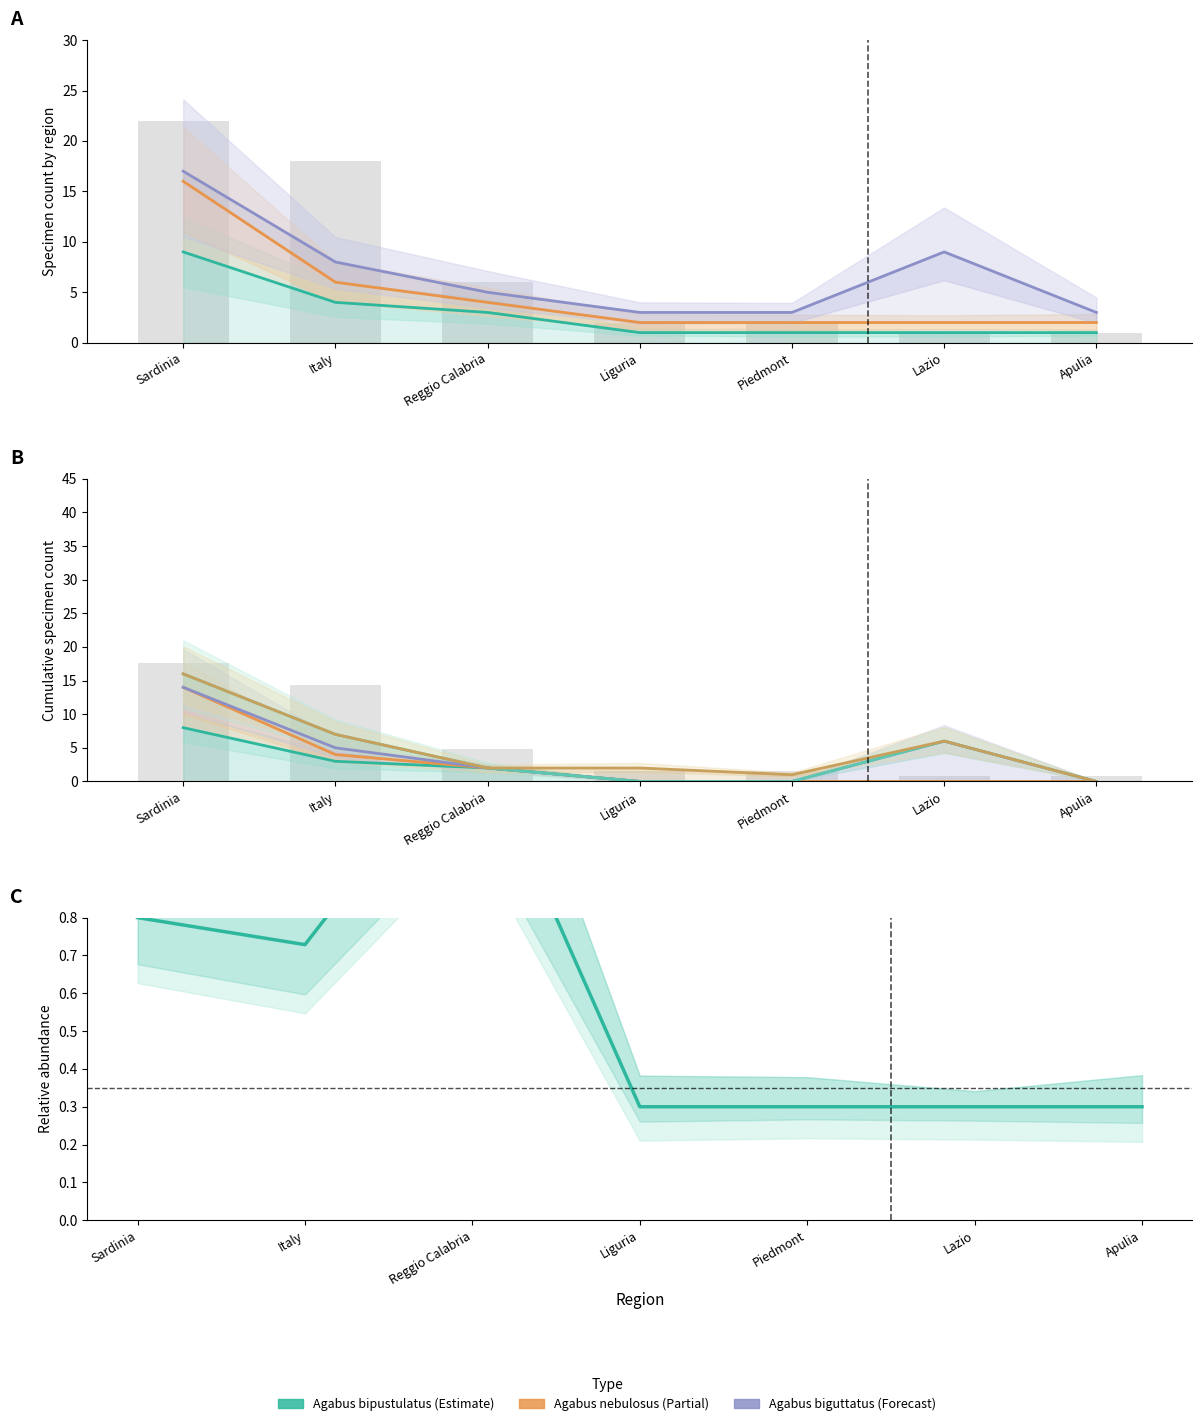

Which label corresponds to the largest value in the chart?

Sardinia